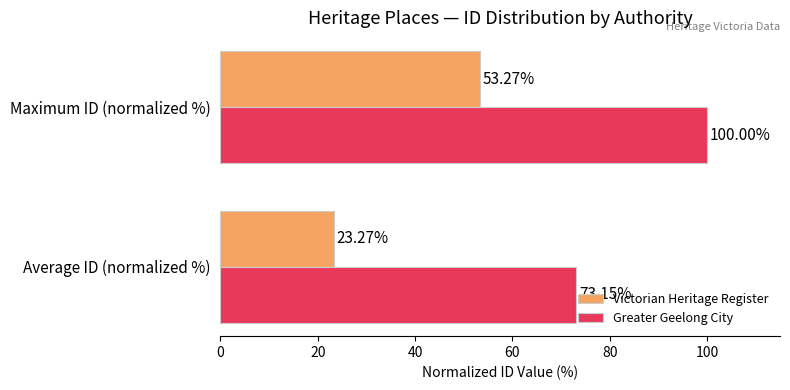

Rank the series by their maximum value, from highest to lowest.

Greater Geelong City, Victorian Heritage Register